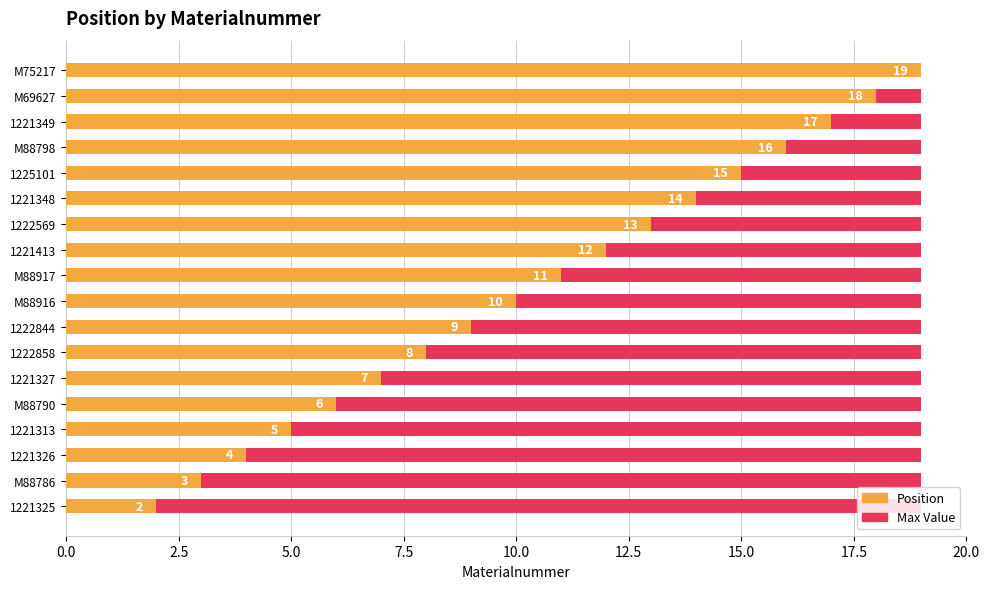

What is the average value of the Position series?

10.5